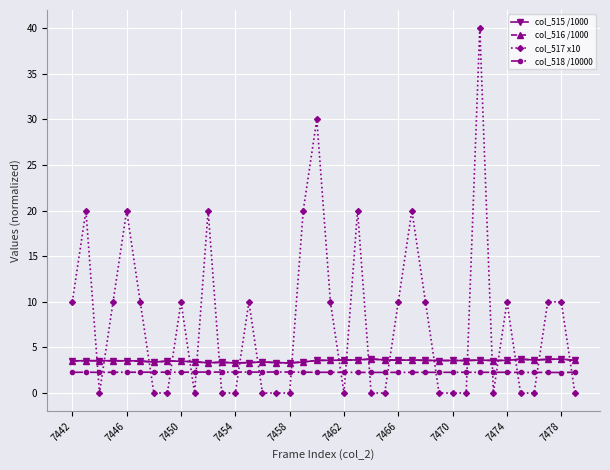

True or false: col_516 /1000 and col_518 /10000 intersect in this chart.

False